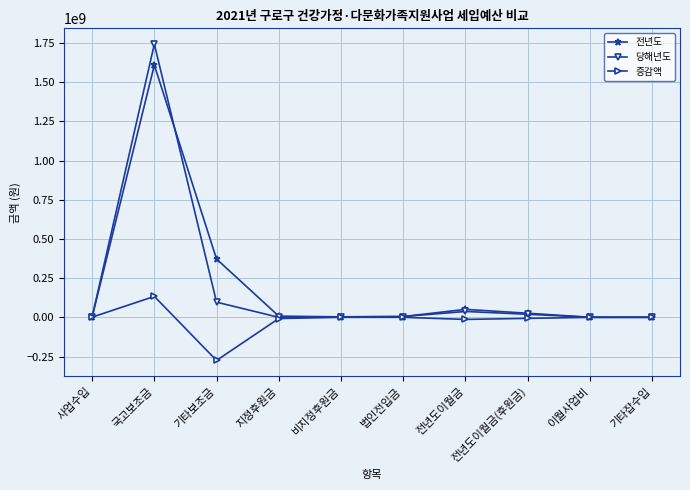

The 증감액 series shows 133567000 at 국고보조금. True or false?

True